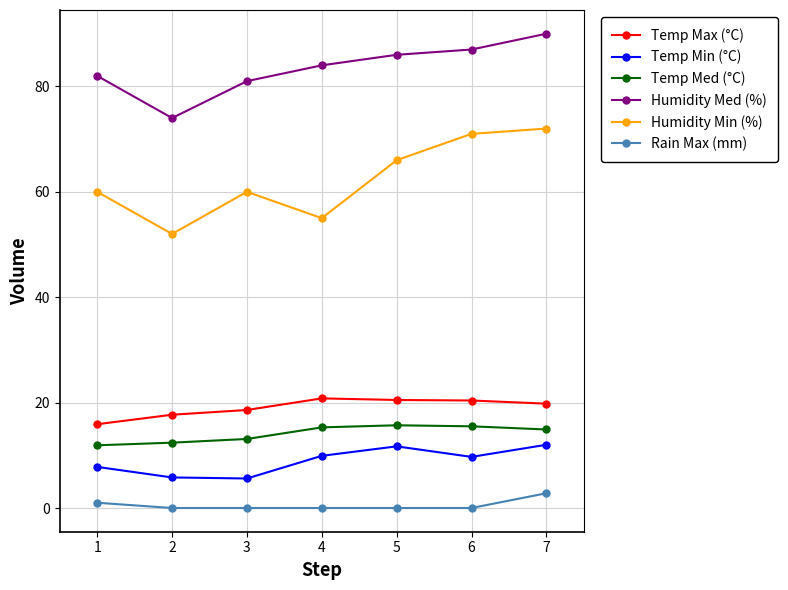

How many interior local valleys does the Humidity Min (%) series have?

2